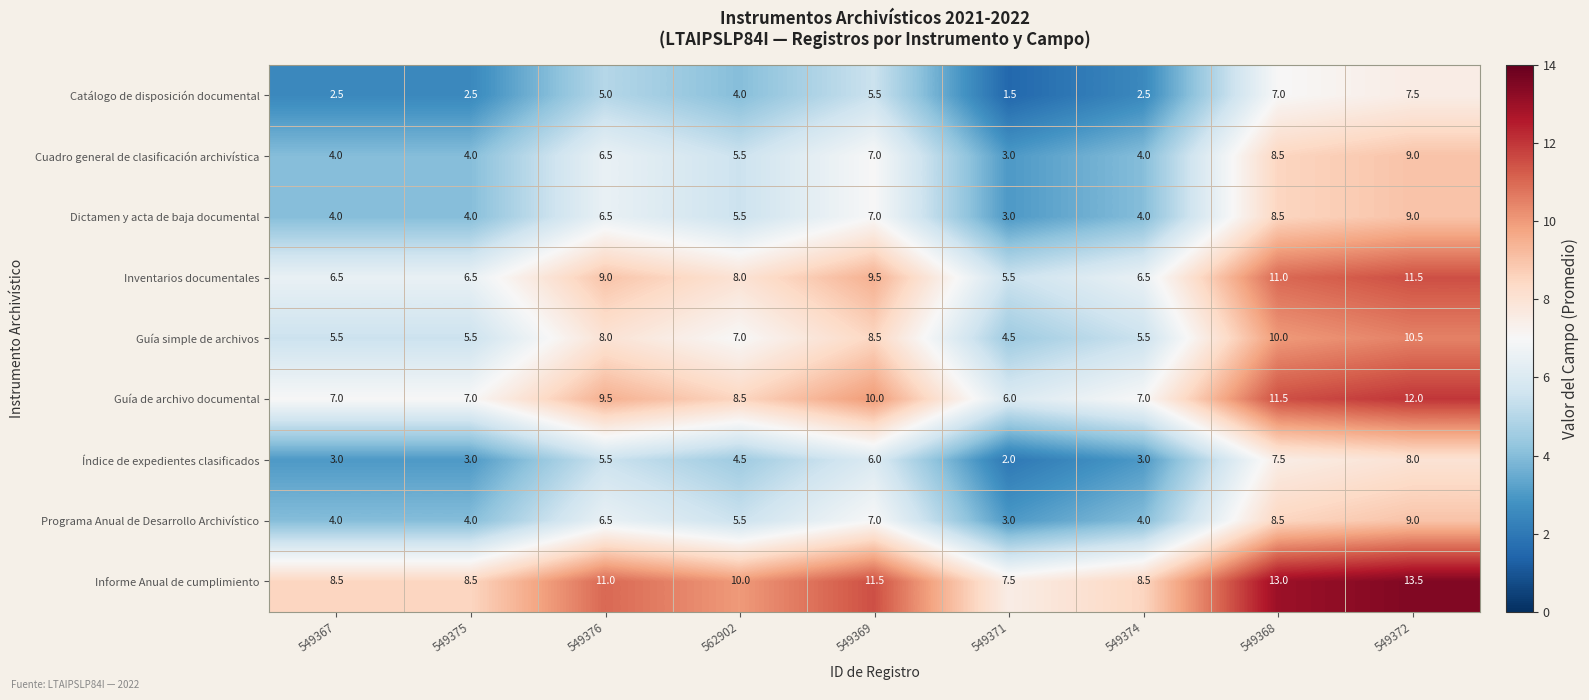

What value does the Índice de expedientes clasificados series have at 549371?

2.0